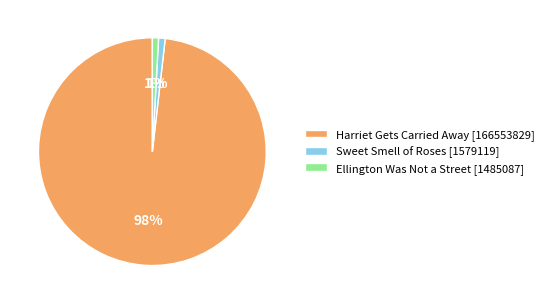

Which has a higher value, Ellington Was Not a Street [1485087] or Harriet Gets Carried Away [166553829]?

Harriet Gets Carried Away [166553829]